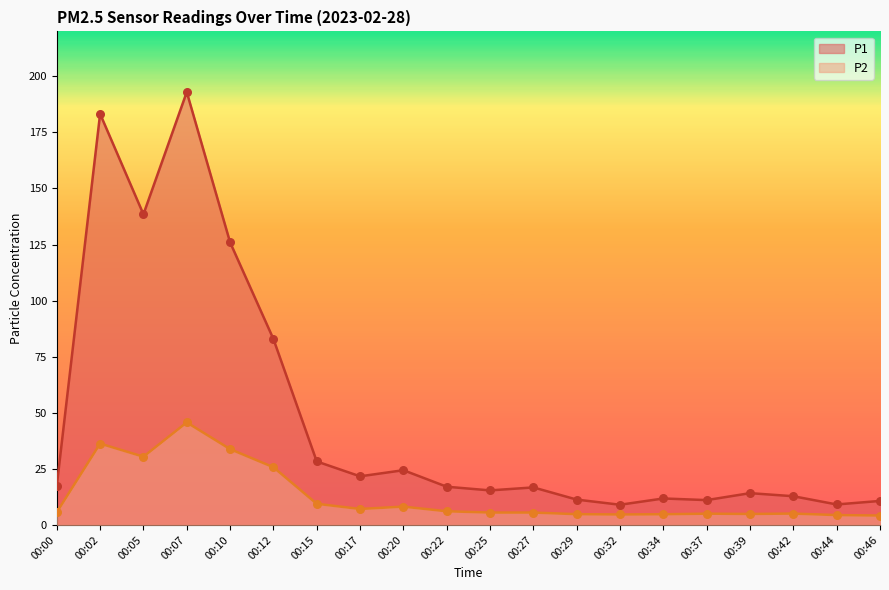

What is the total value across all series at 00:10?

159.8